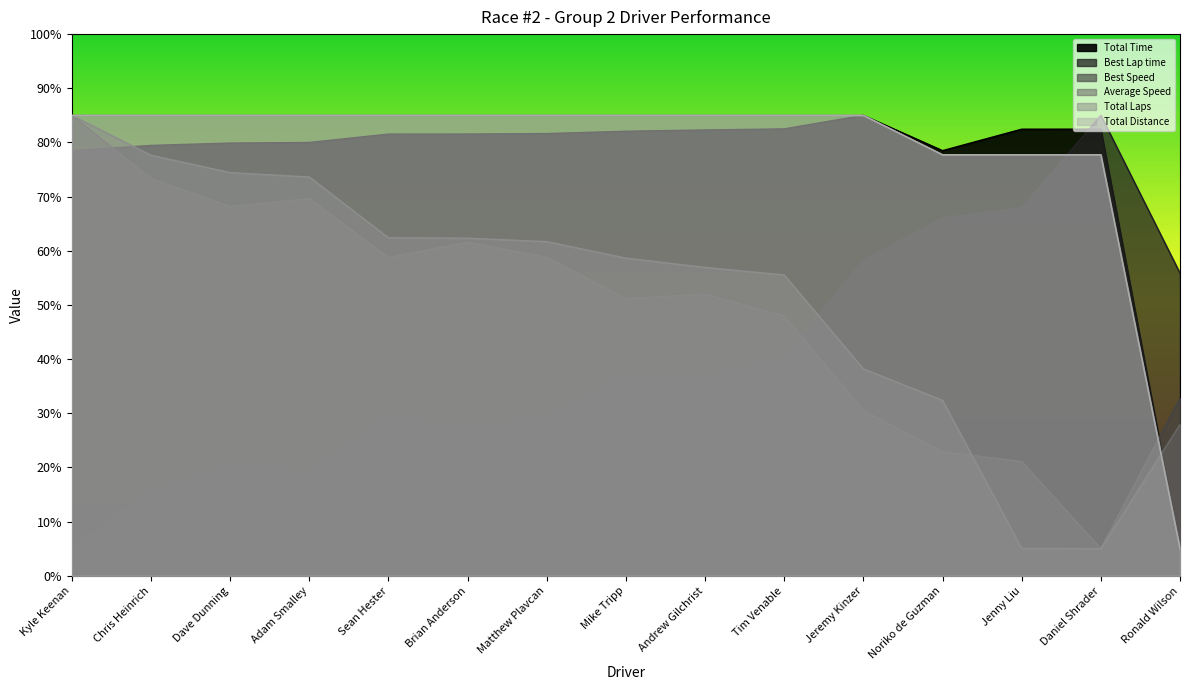

True or false: Average Speed has more than 0 interior local peaks.

False